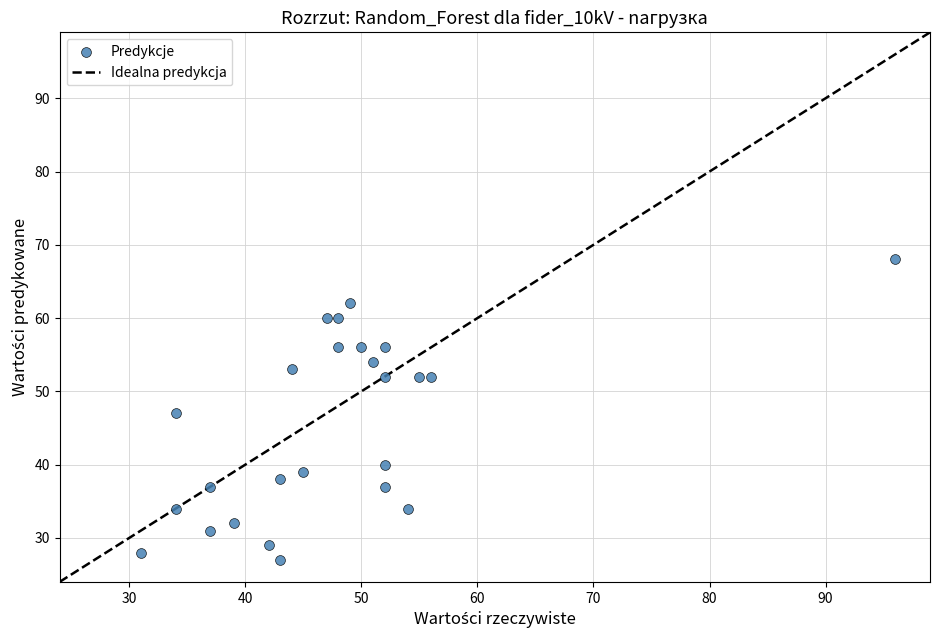

What is the range of Y values (max minus min)?

41